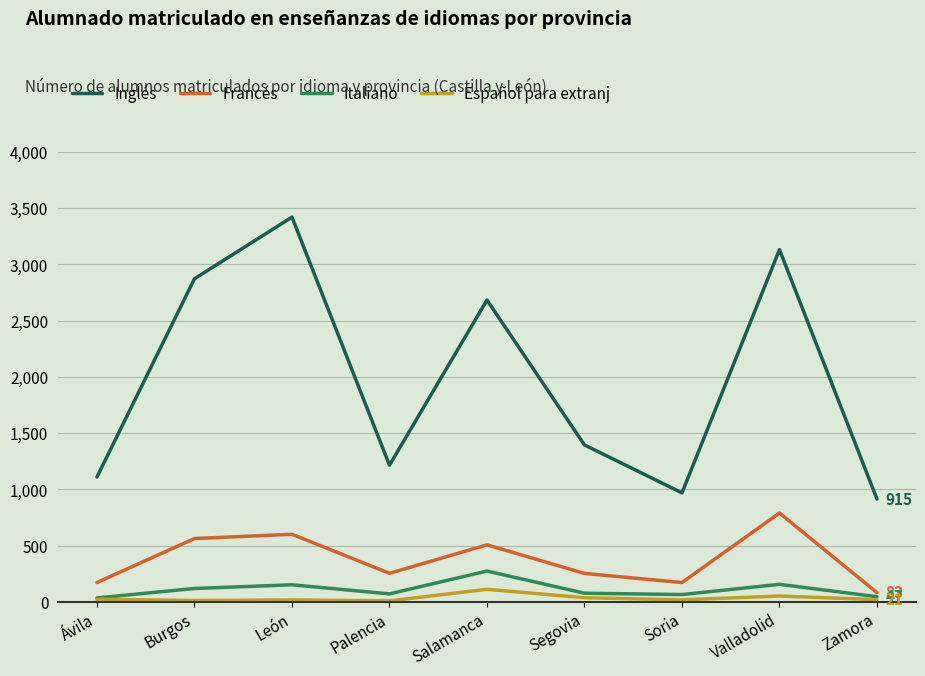

What is the maximum value for Español para extranj?

113